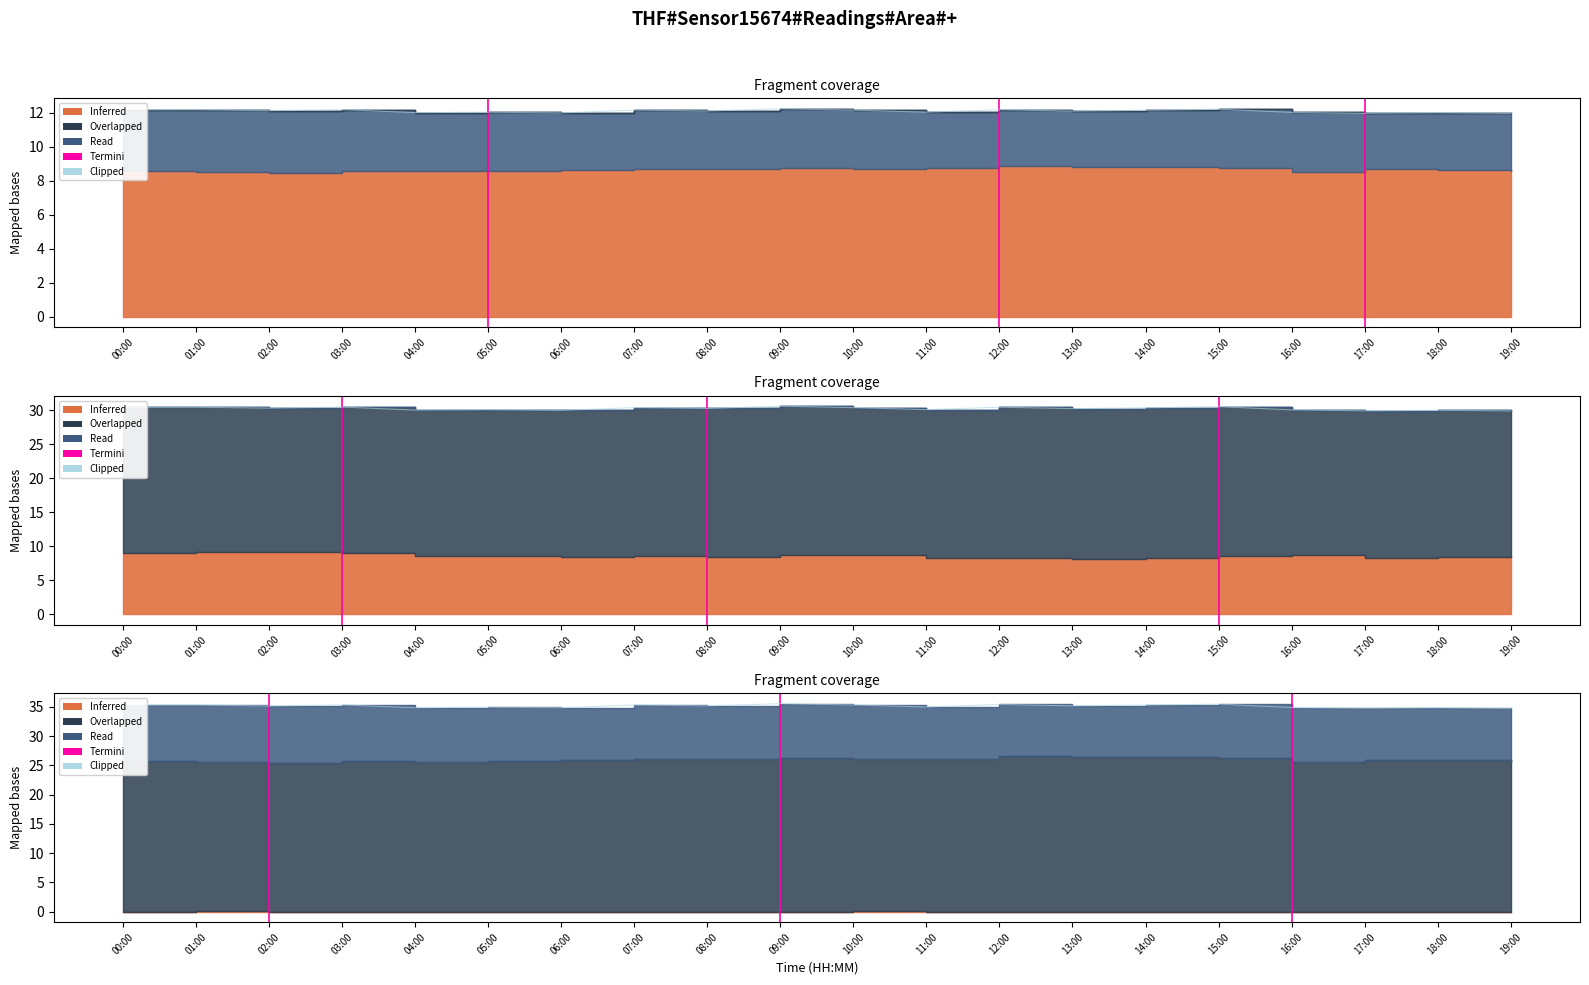

What is the sum of the values at 06:00 and 13:00?

70.1